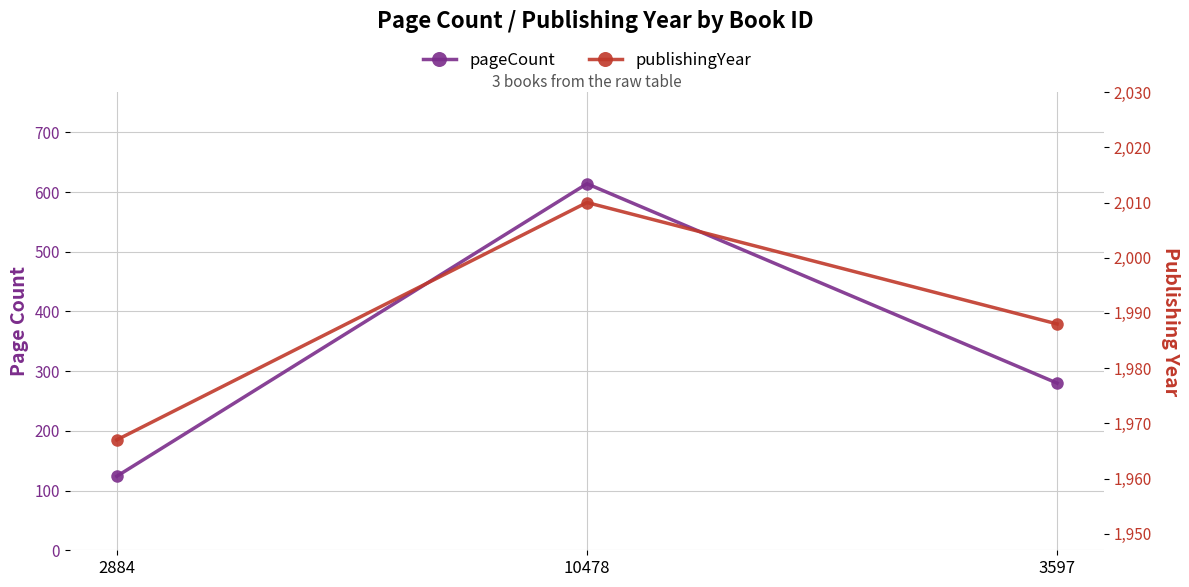

Between 3597 and 10478, which is larger?

10478